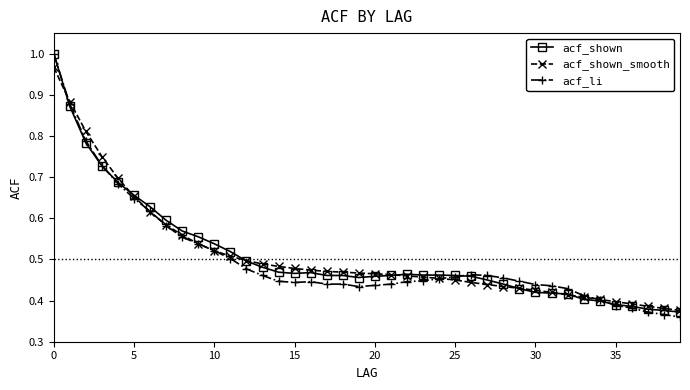

At how many categories does at least one series exceed 0?

40